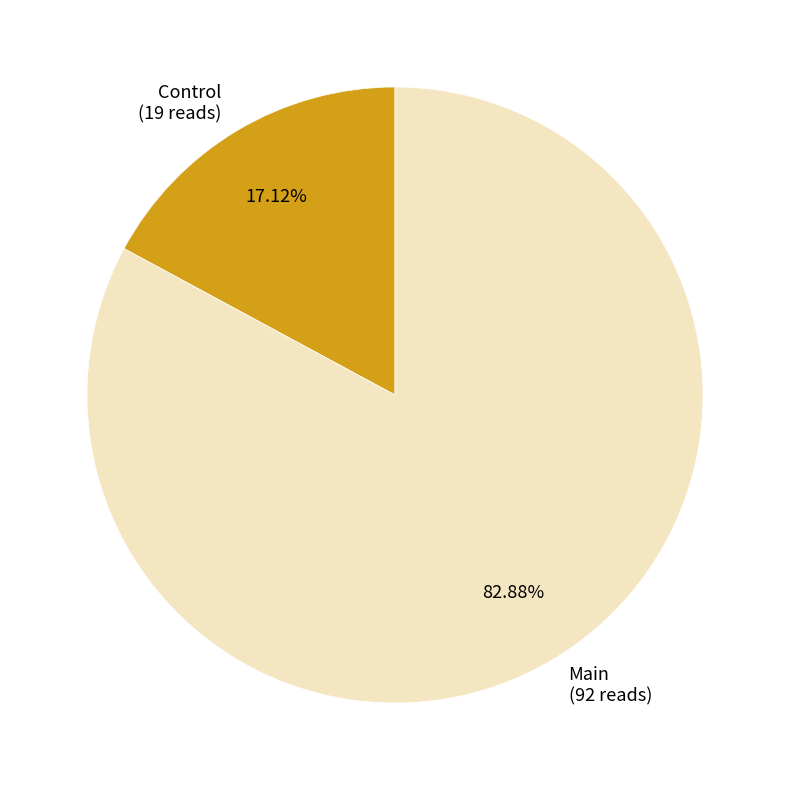

To the nearest percent, what percentage of the pie is Main?

83%